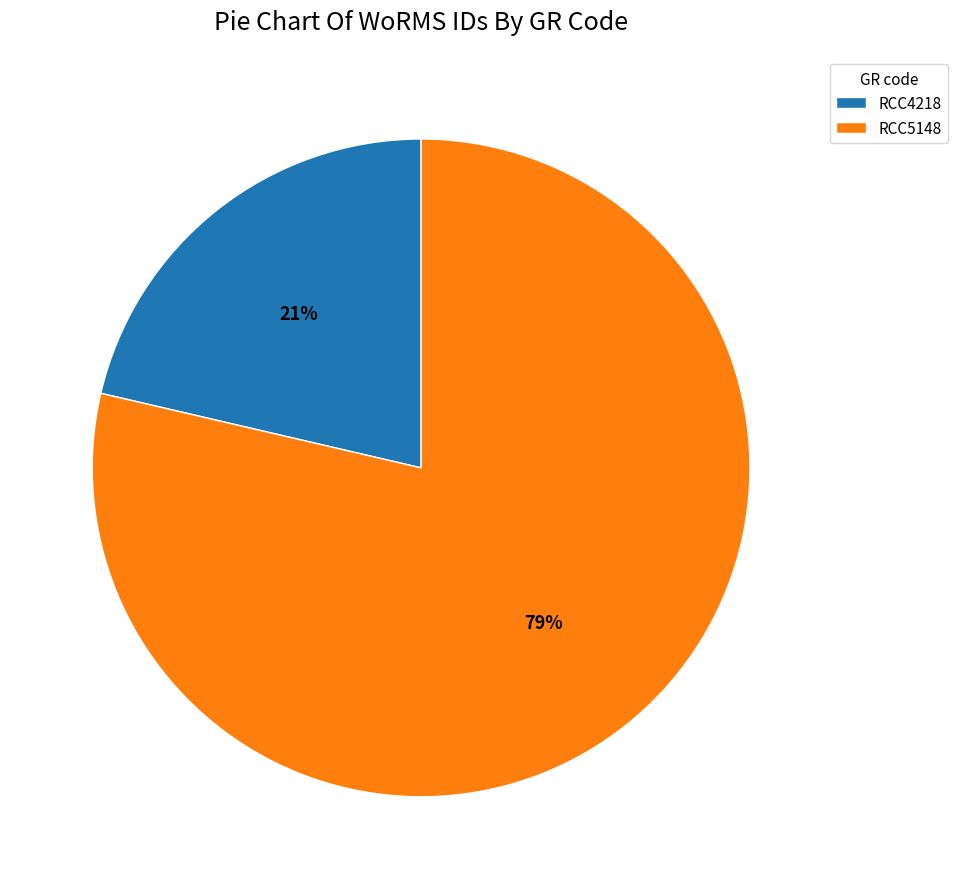

To the nearest percent, what portion does RCC5148 represent?

79%